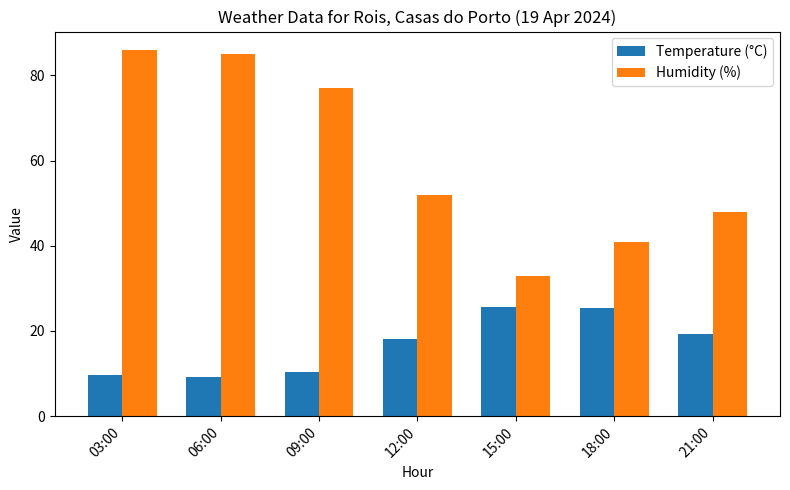

How many categories are shown in the chart?

7